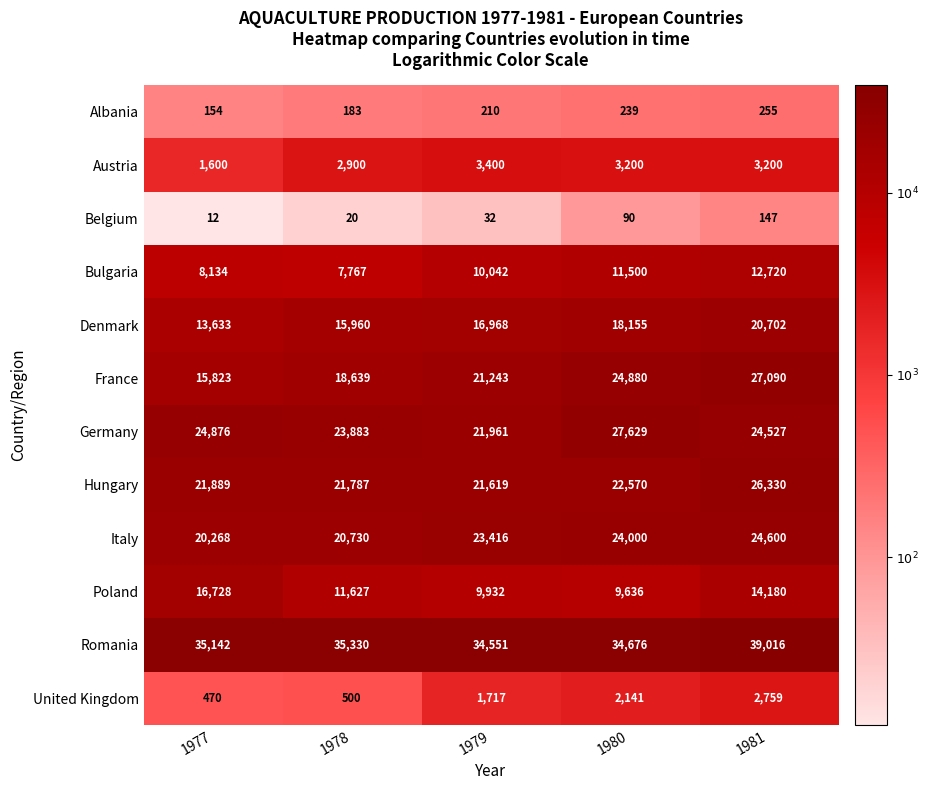

What is the average value of the Poland series?

12421